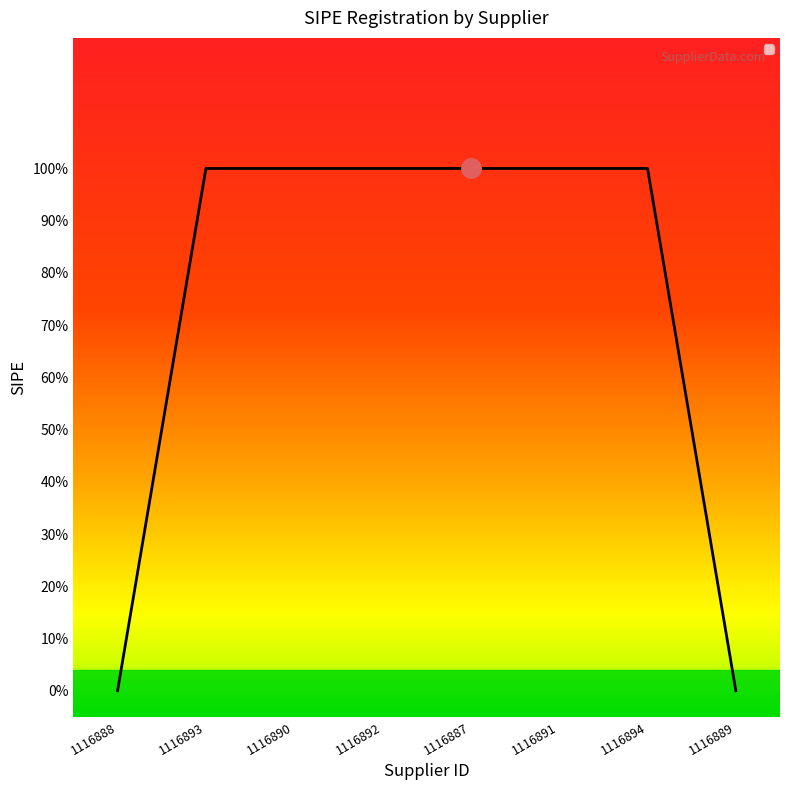

What position from the left is 1116887?

5